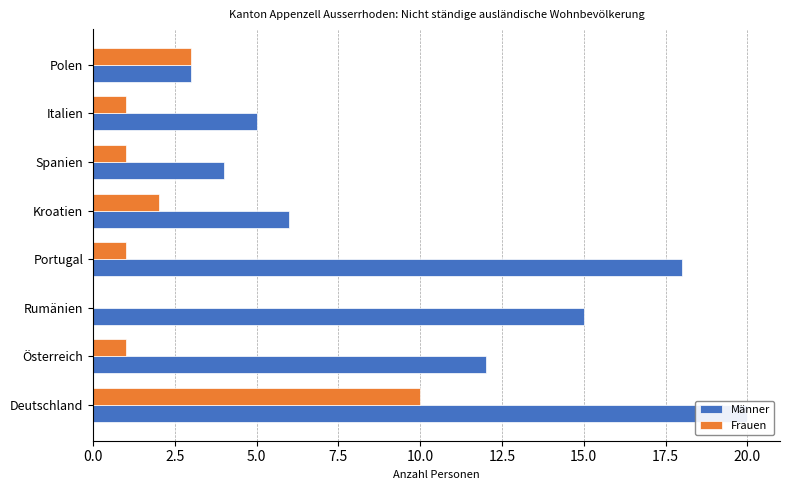

Rank the series by their maximum value, from lowest to highest.

Frauen, Männer